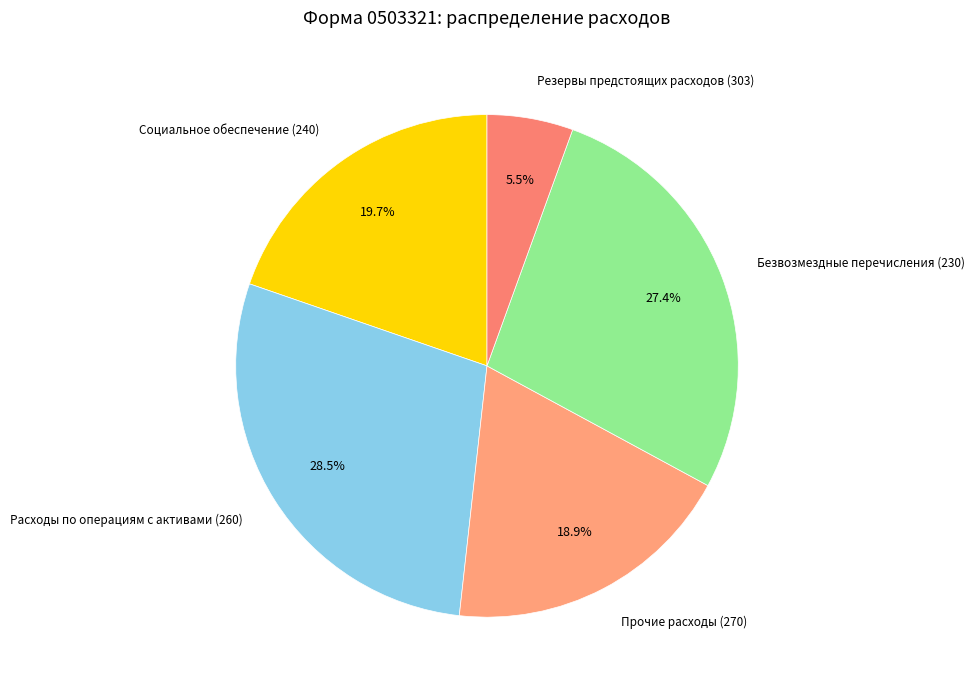

Which slice is the smallest?

Резервы предстоящих расходов (303)